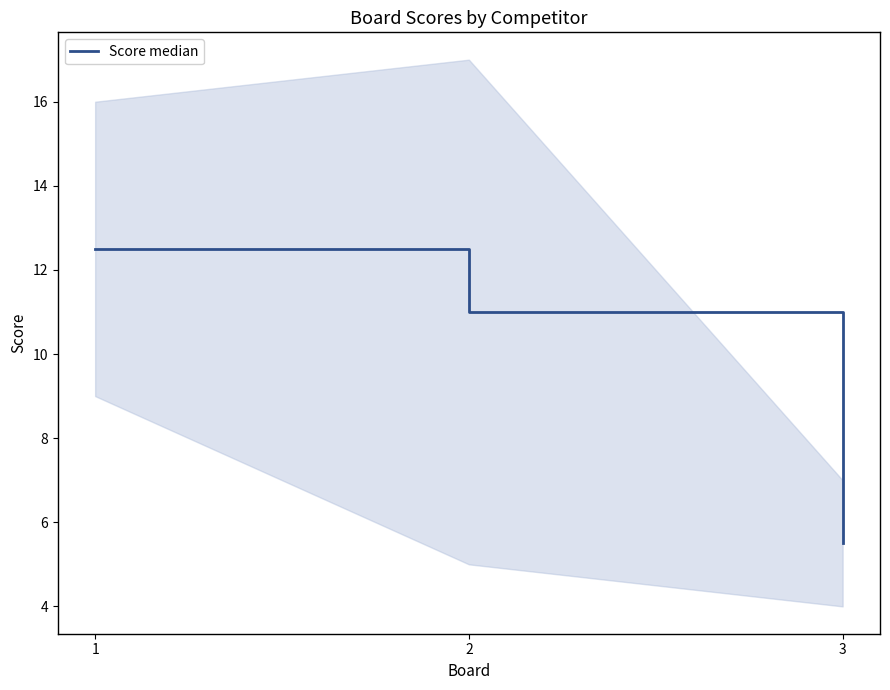

What is the sum of the values at 3 and 1?

18.0